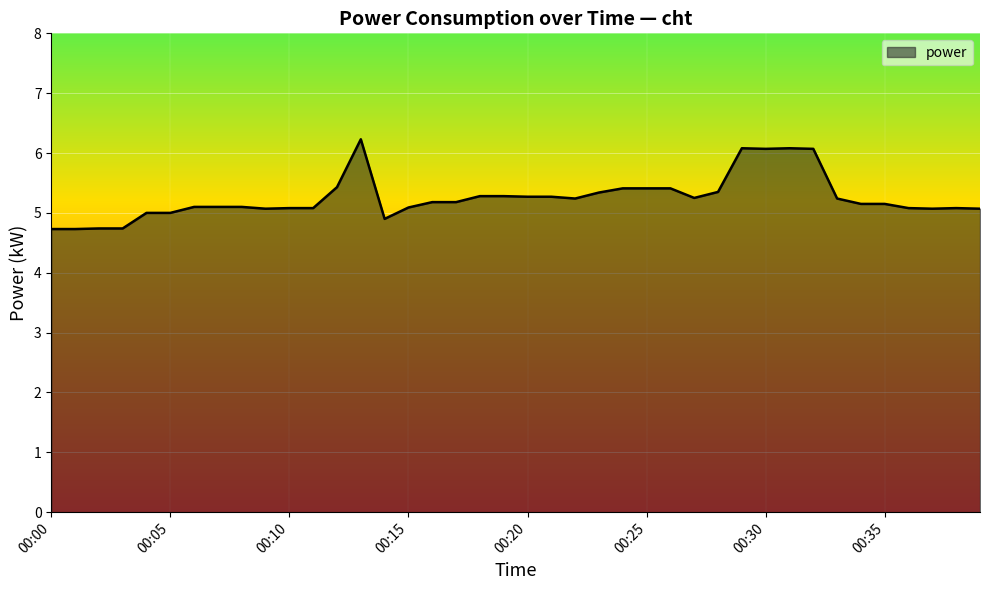

What is the difference between the maximum and minimum values?

1.5